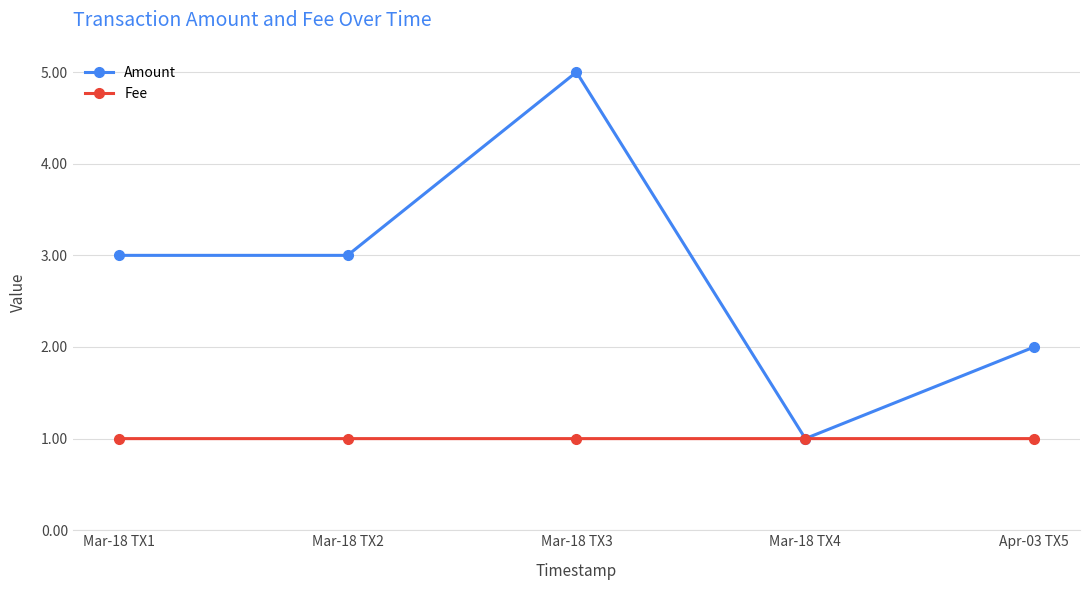

What is the average value of the Fee series?

1.0